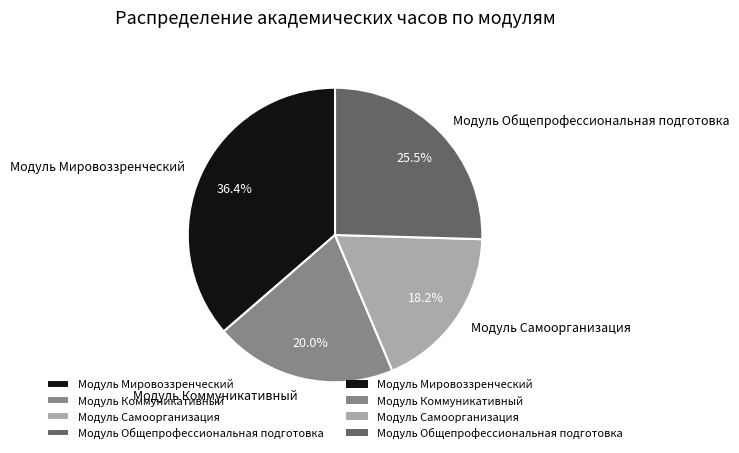

Between Модуль Самоорганизация and Модуль Коммуникативный, which is larger?

Модуль Коммуникативный